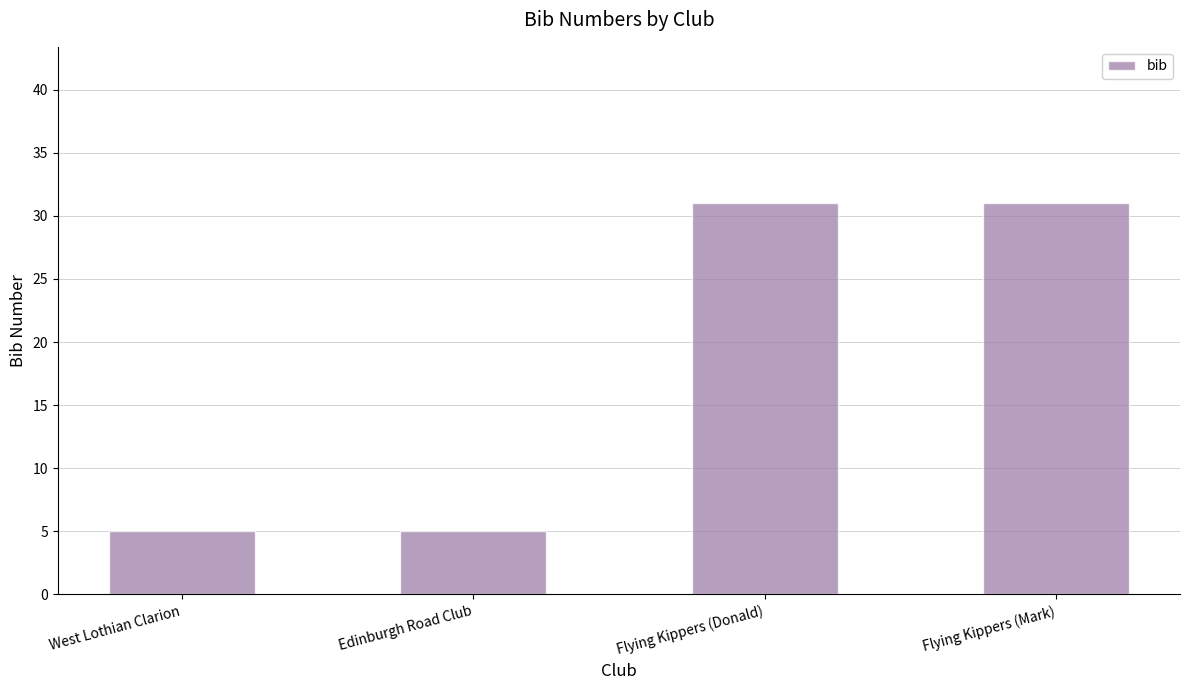

Are the bars horizontal?

No